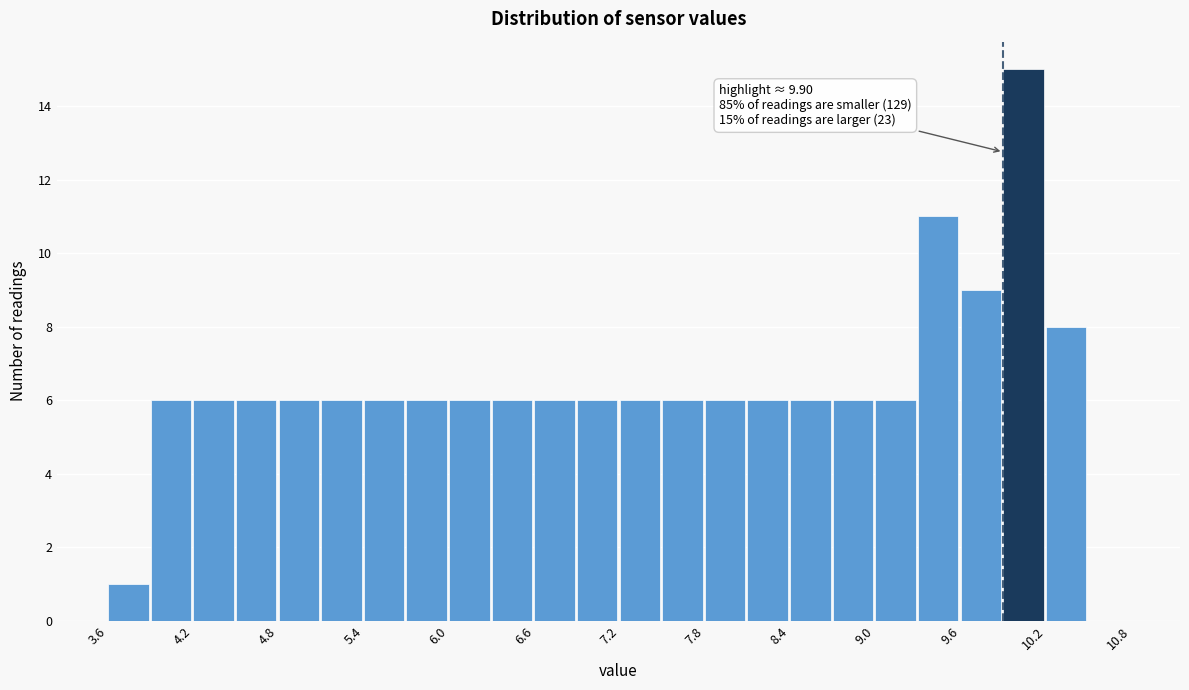

Read against the x-axis, roughly where is the centre of the tallest bar?

10.0